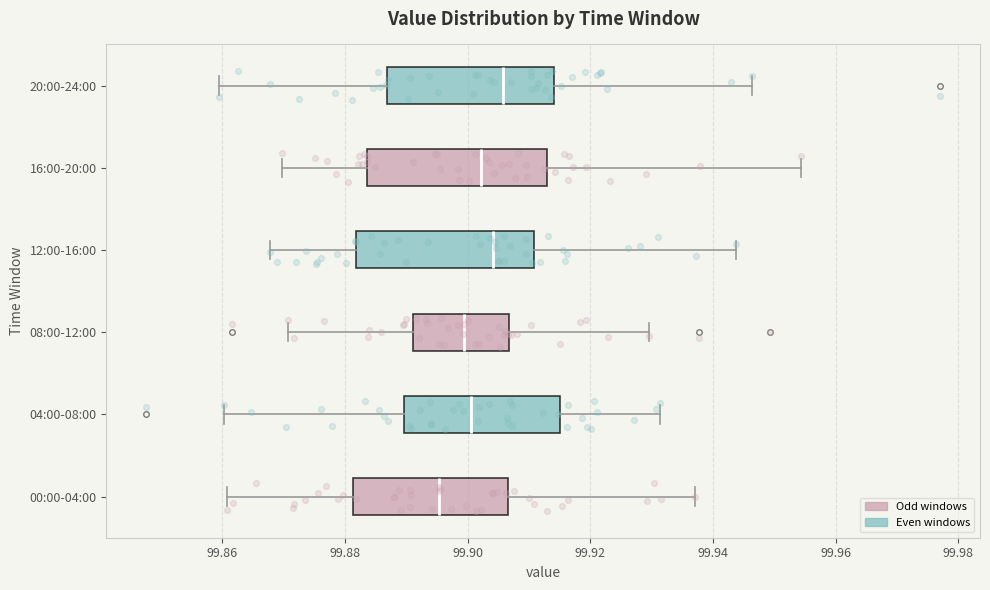

Where is the left edge of the box for 16:00-20:00 on the x-axis? The values are not printed on the chart, so give them approximately, as read against the axis.

99.884